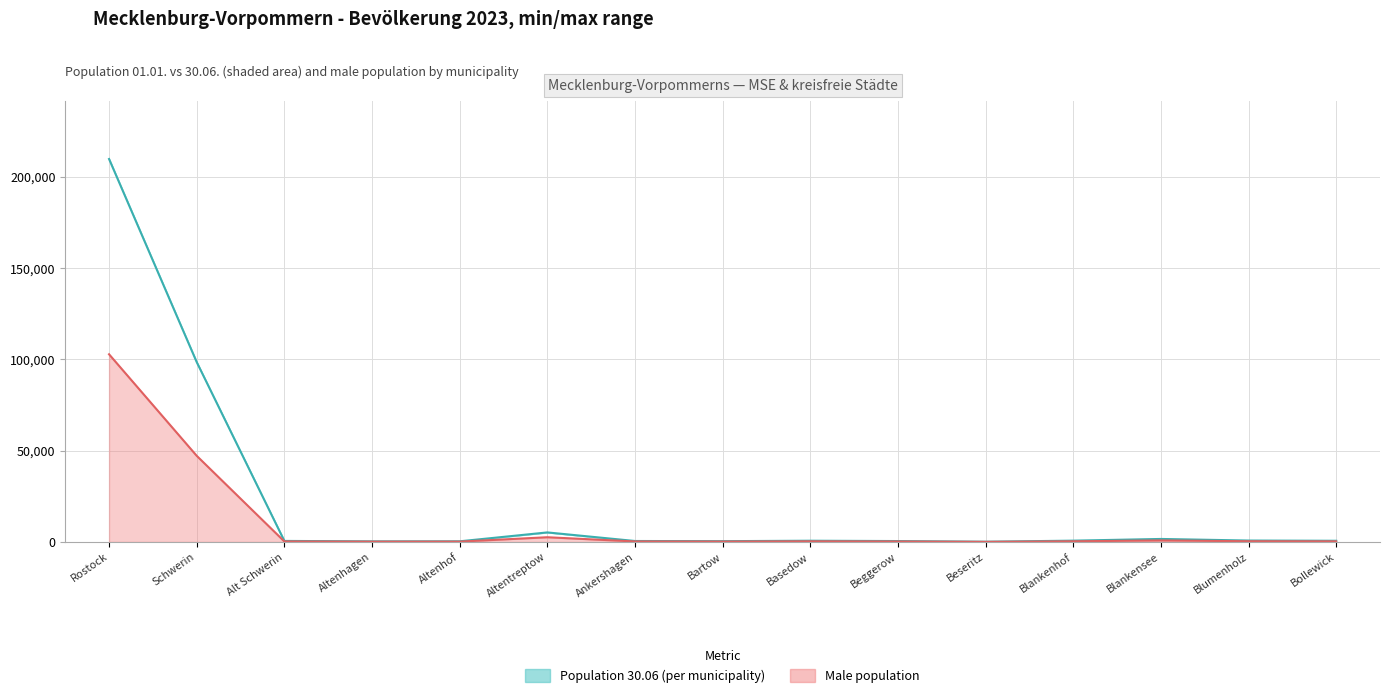

Does the chart display data point markers on the line(s)?

No